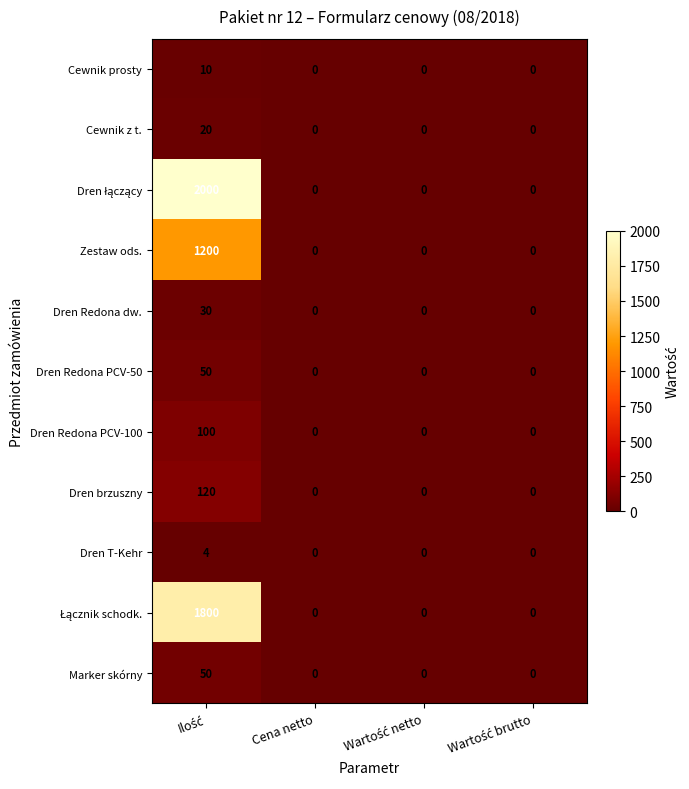

What is the difference between the maximum and second lowest values in the Dren T-Kehr series?

4